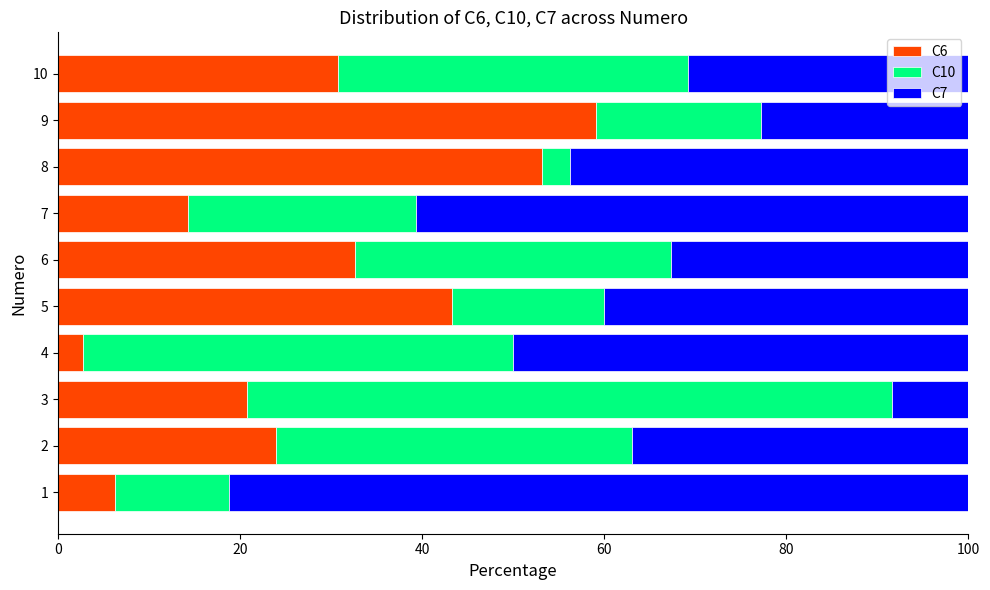

What is the difference between the maximum and minimum values in the C6 series?

56.3